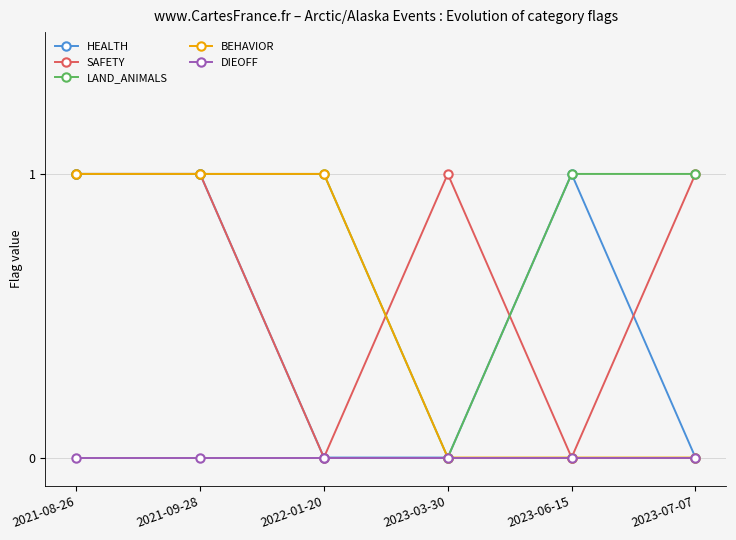

What is the total value across all series at 2021-08-26?

4